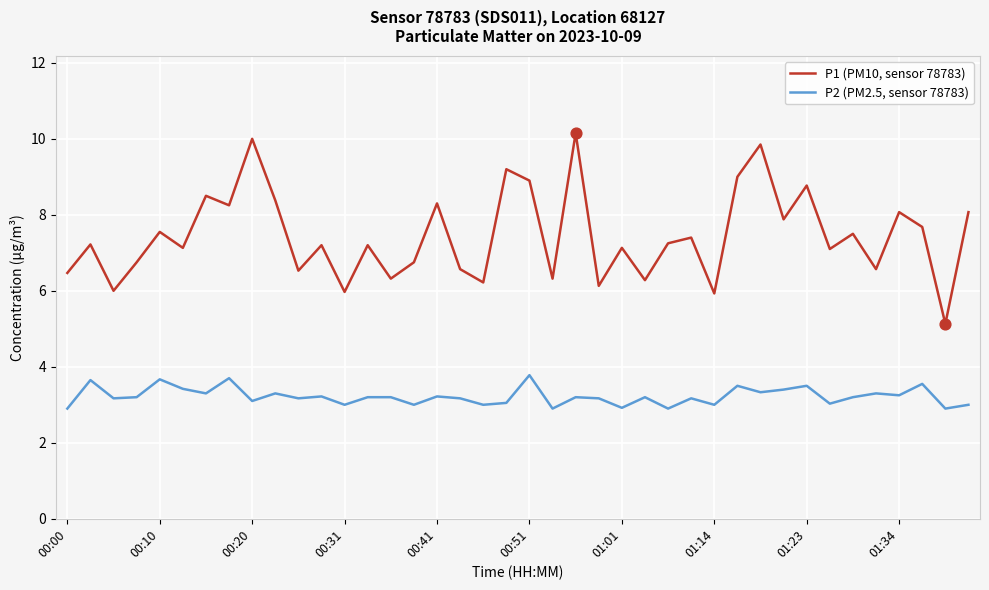

Which series has the largest total across all categories?

P1 (PM10, sensor 78783)